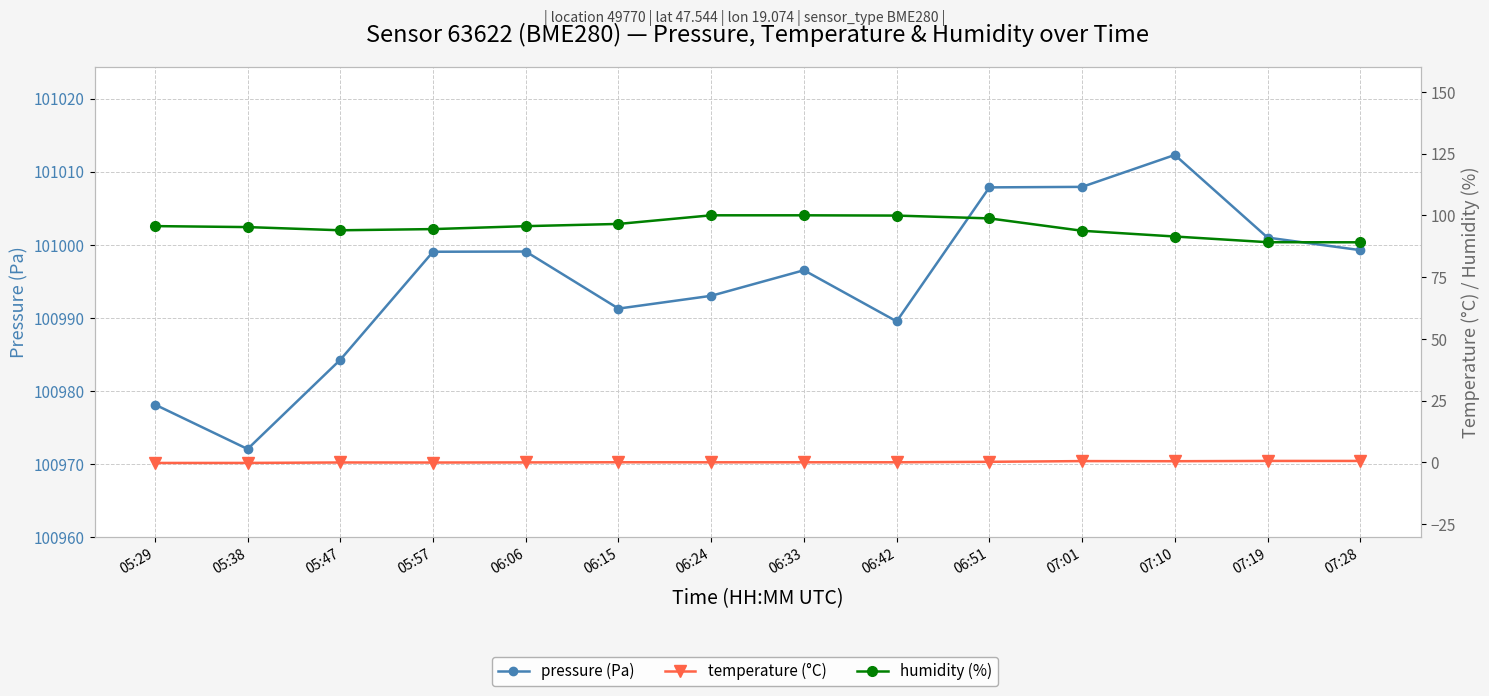

Reading right to left, list all the values displayed in this chart.

pressure (Pa): 07:28=100999.2	07:19=101001.0	07:10=101012.3	07:01=101007.9	06:51=101007.8	06:42=100989.5	06:33=100996.5	06:24=100993.0	06:15=100991.2	06:06=100999.1	05:57=100999.0	05:47=100984.2	05:38=100972.0	05:29=100978.1
temperature (°C): 07:28=0.6	07:19=0.6	07:10=0.5	07:01=0.5	06:51=0.2	06:42=0.0	06:33=0.0	06:24=0.0	06:15=0.1	06:06=-0.0	05:57=-0.1	05:47=-0.0	05:38=-0.2	05:29=-0.2
humidity (%): 07:28=89.1	07:19=89.1	07:10=91.4	07:01=93.7	06:51=98.8	06:42=99.9	06:33=100.0	06:24=100.0	06:15=96.5	06:06=95.6	05:57=94.4	05:47=93.9	05:38=95.2	05:29=95.6